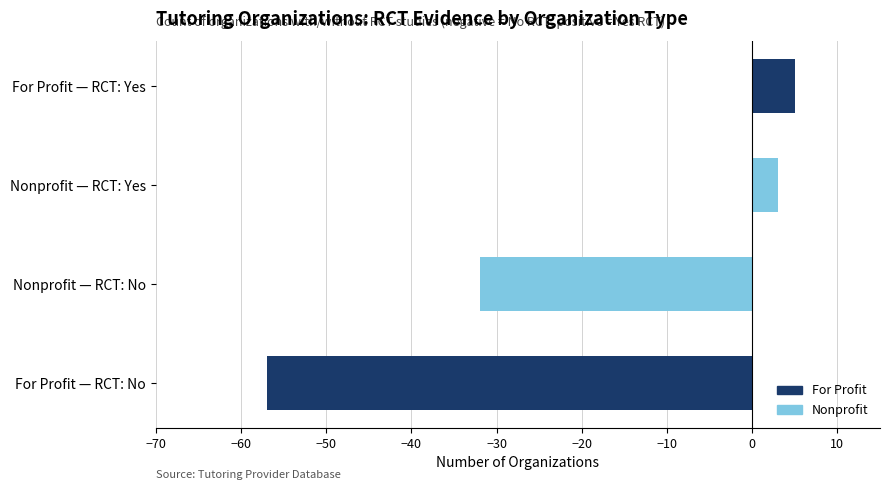

Is it true that For Profit equals 1146 at Common Ground Tutors?

False